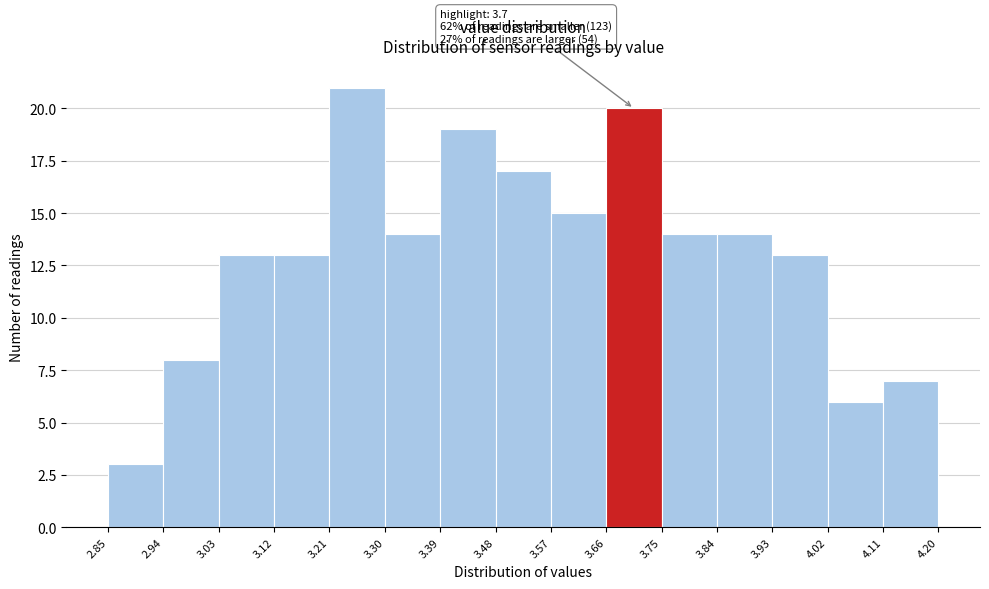

Over which range of the x-axis is the bar tallest?

3.21 to 3.30